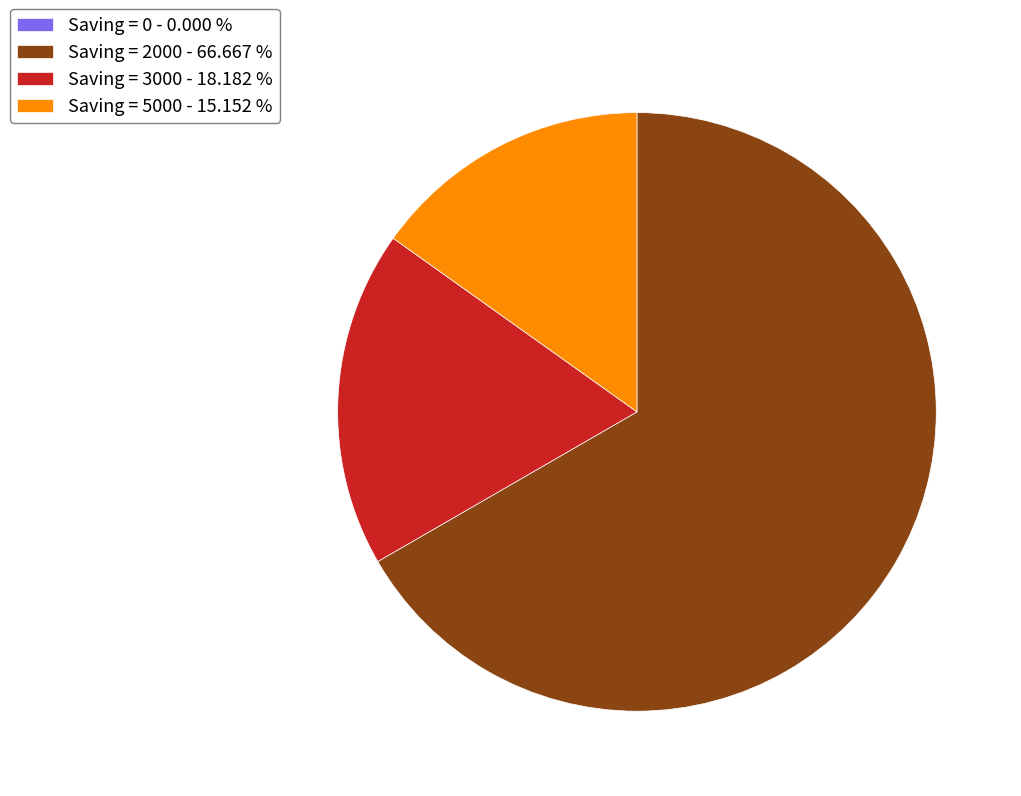

Which category has the biggest portion of the pie?

Saving = 2000 - 66.667 %